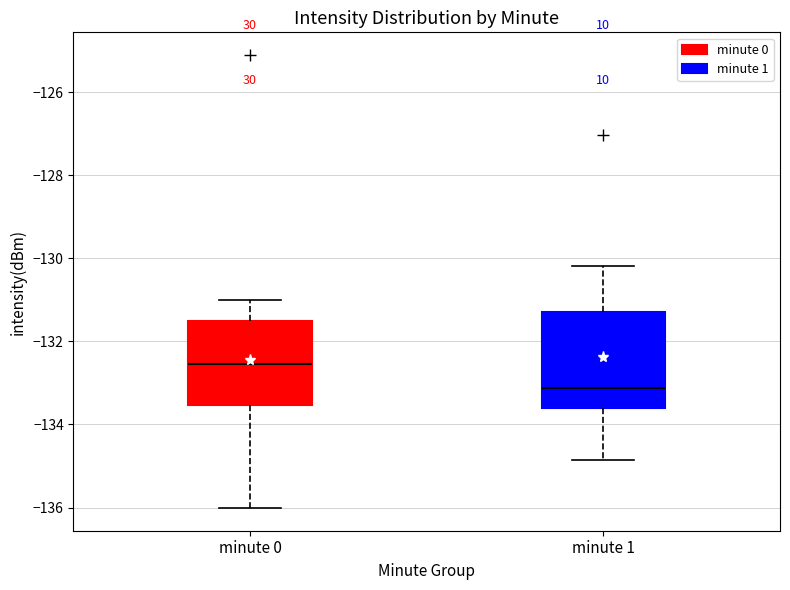

Reading left to right, read every box against the y-axis: the position of its median line, the range the box covers, and the ends of its whiskers. The values are not printed on the chart, so give them approximately, as read against the axis.

minute 0: median -132.6, box -133.6 to -131.6, whiskers -136.0 to -131.0
minute 1: median -133.2, box -133.6 to -131.2, whiskers -134.8 to -130.2